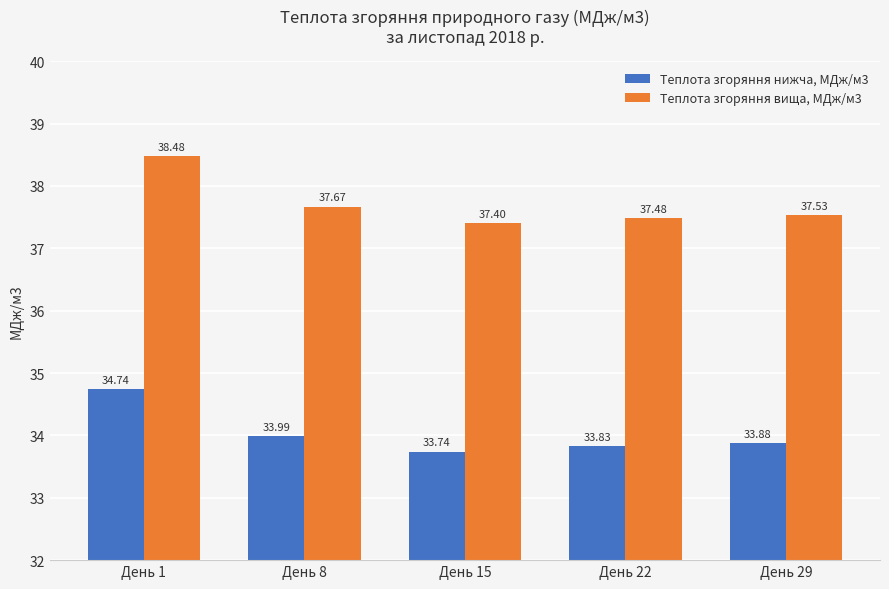

Rank the series by their average value, from highest to lowest.

Теплота згоряння вища, МДж/м3, Теплота згоряння нижча, МДж/м3